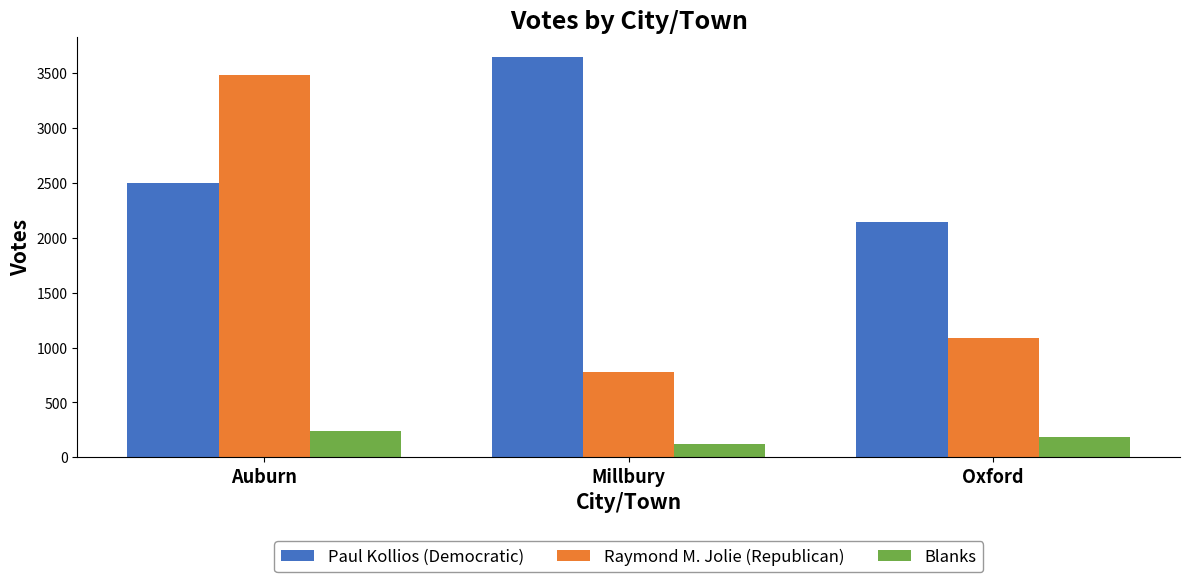

What is the difference between the maximum and minimum values in the Blanks series?

116